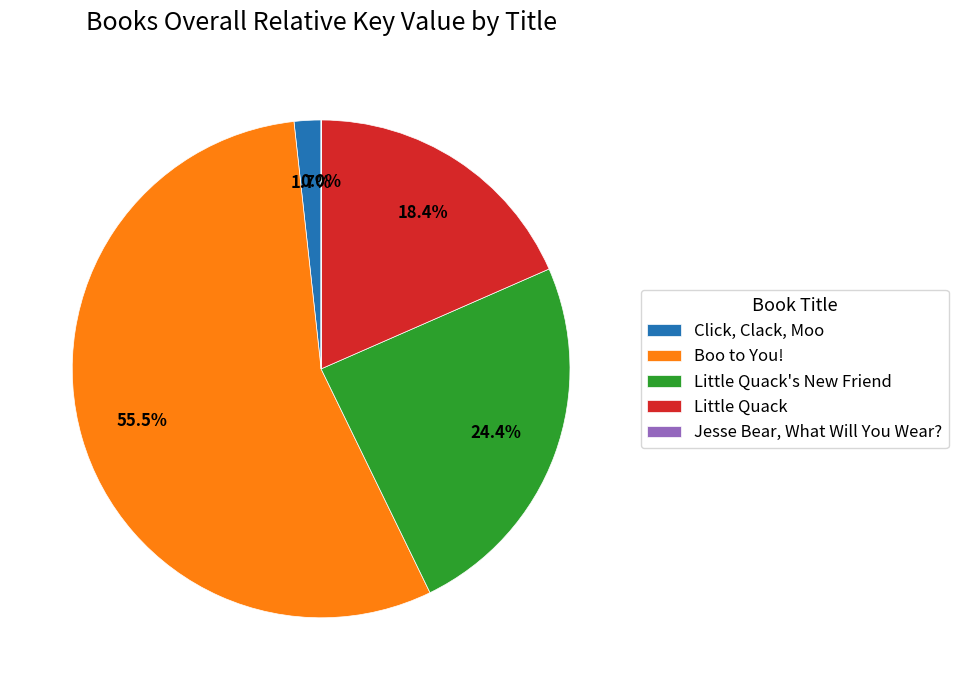

What is the majority slice?

Boo to You!